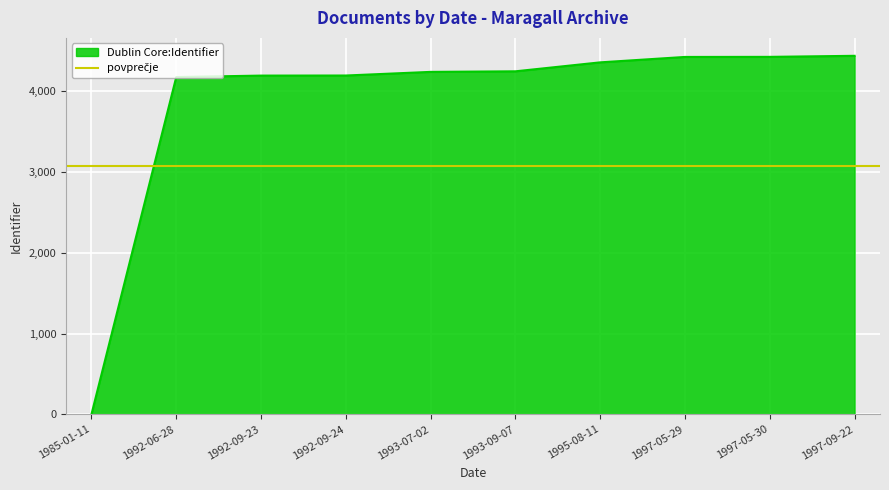

Reading right to left, list all the values displayed in this chart.

1997-09-22=4440	1997-05-30=4427	1997-05-29=4426	1995-08-11=4359	1993-09-07=4248	1993-07-02=4241	1992-09-24=4196	1992-09-23=4195	1992-06-28=4177	1985-01-11=0